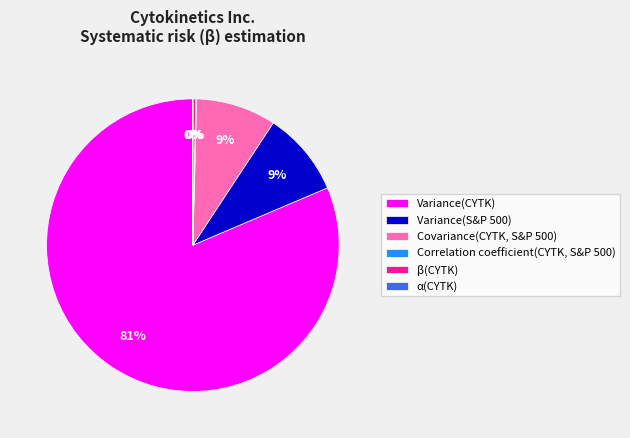

To the nearest percent, what is the average slice percentage?

17%